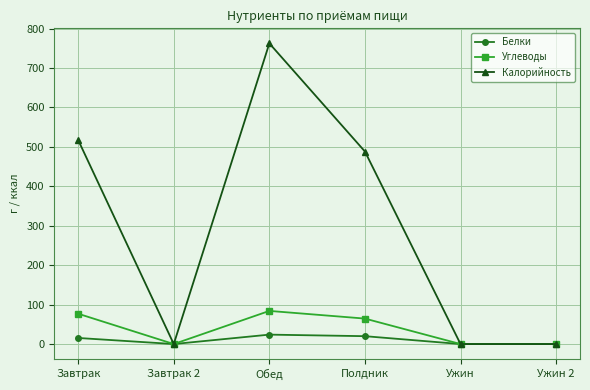

How many values in the Белки series exceed 15?

3